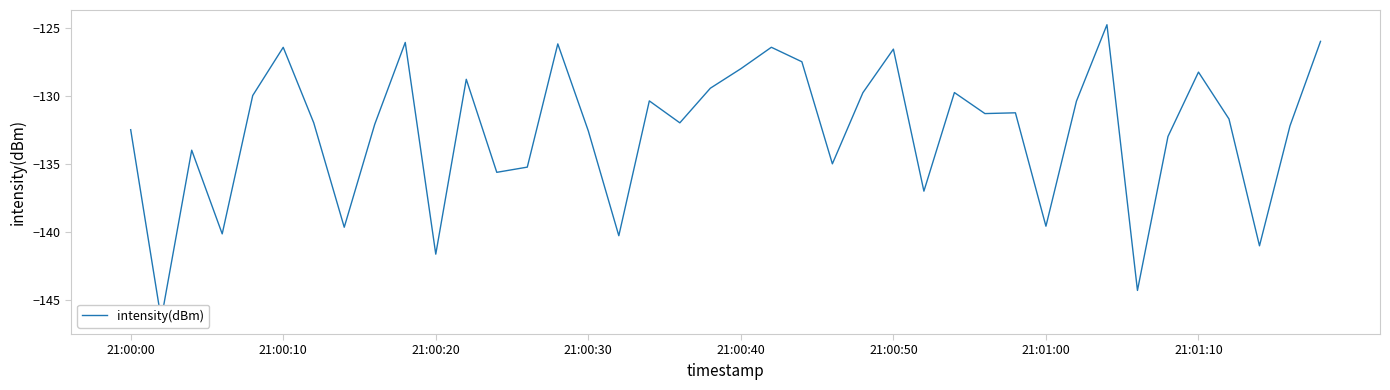

How many points are higher than both their immediate neighbors (excluding endpoints)?

12